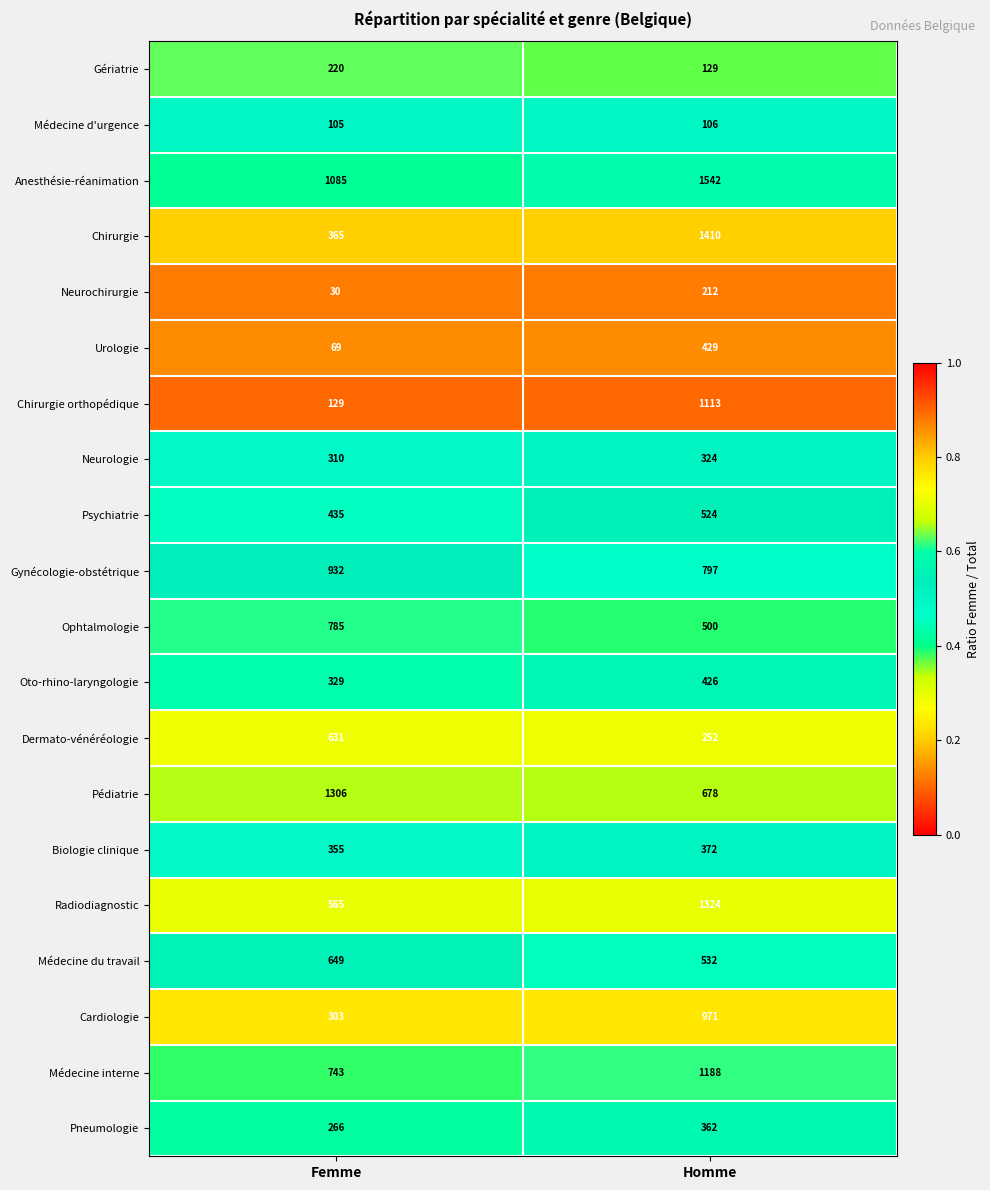

What is the highest value of the Neurologie series?

324